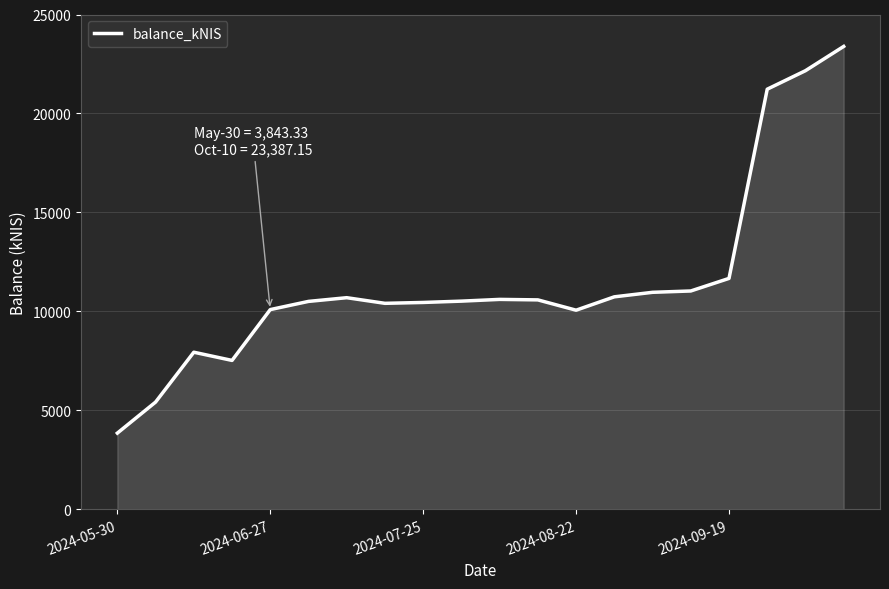

What is the minimum value shown in the chart?

3843.3